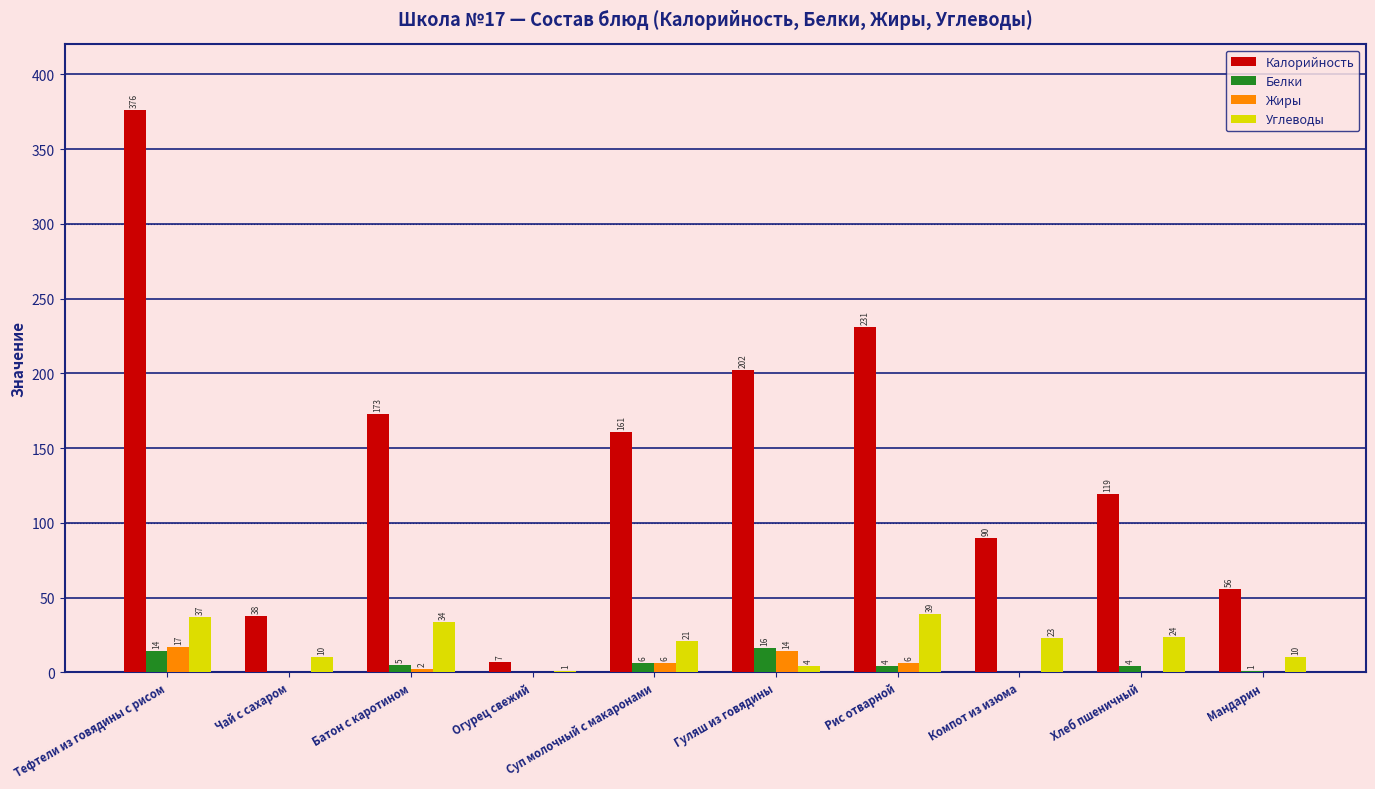

At which category is the sum across all series the highest?

Тефтели из говядины с рисом